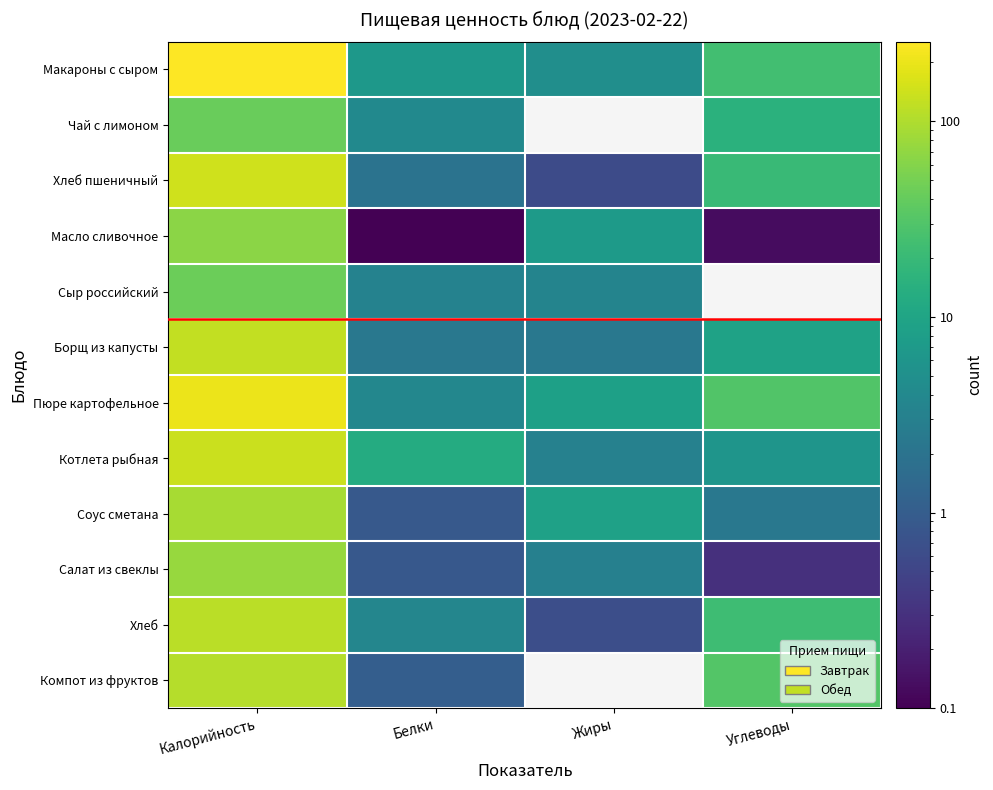

What is the maximum value shown in the chart?

255.5